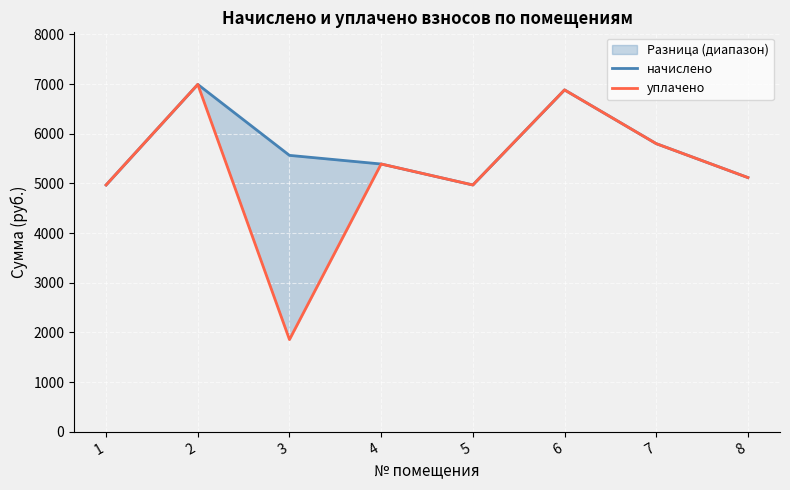

Reading right to left, list all the values displayed in this chart.

начислено: 5117.0	5800.1	6882.5	4968.0	5390.3	5564.2	6992.5	4968.0
уплачено: 5117.0	5800.1	6882.5	4968.0	5390.3	1854.7	6992.5	4968.0